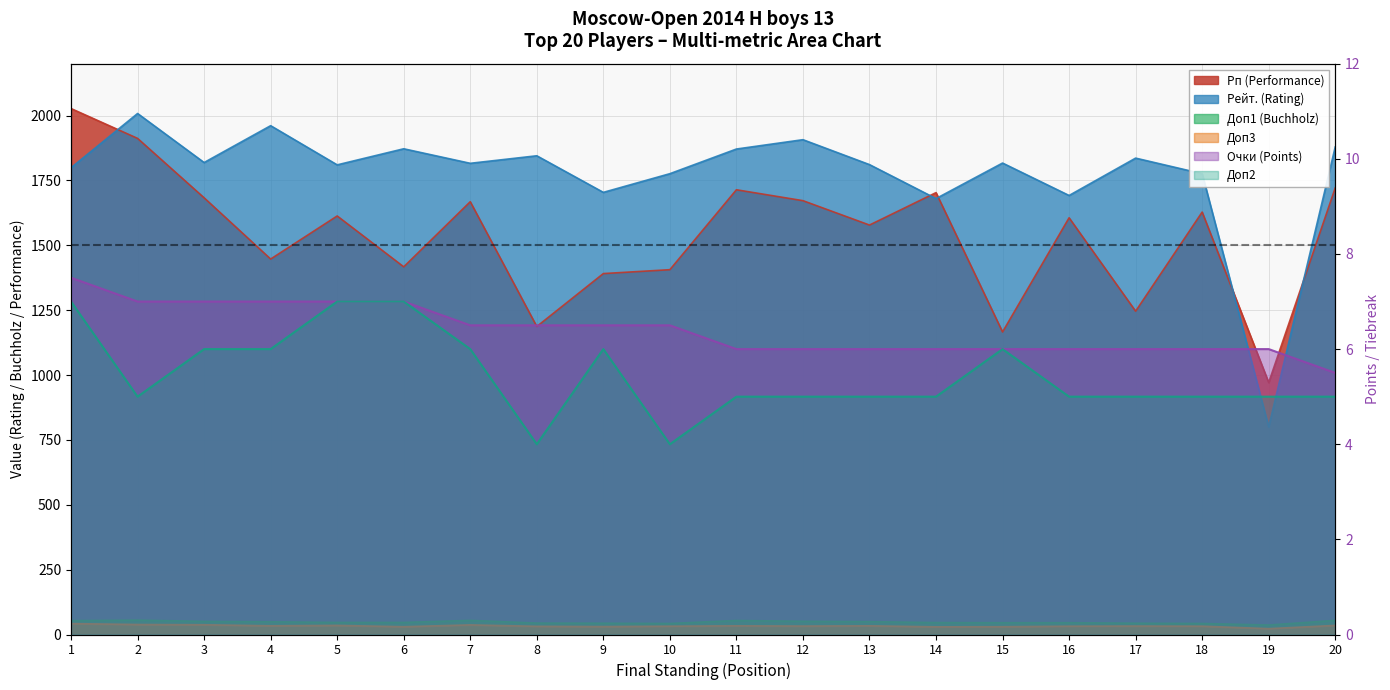

Which has a higher value, 13 or 14?

14